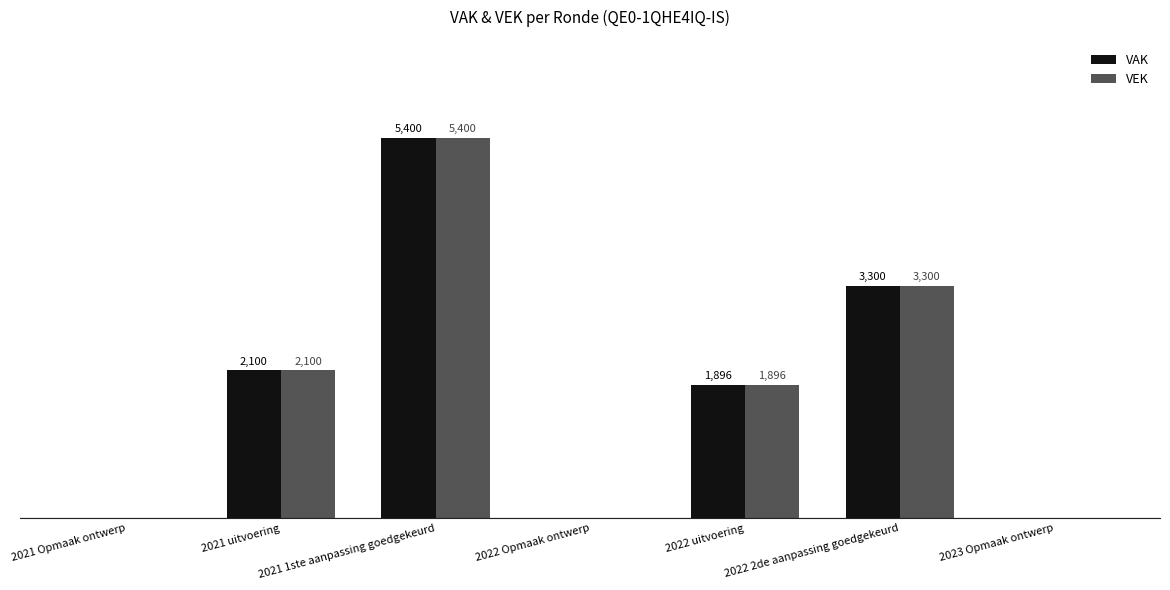

Which label corresponds to the largest value in the chart?

2021 1ste aanpassing goedgekeurd